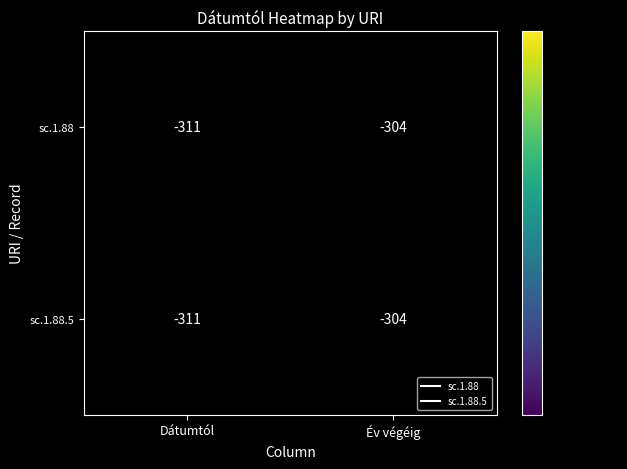

What is the sum of the sc.1.88 values at Év végéig and Dátumtól?

-615